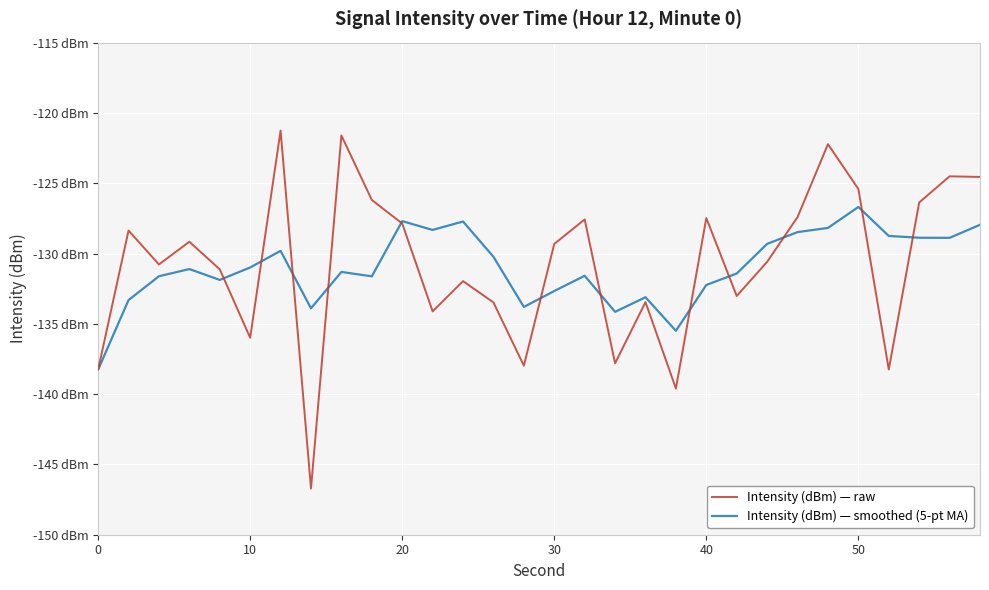

Is this an area chart (filled region under the line)?

No